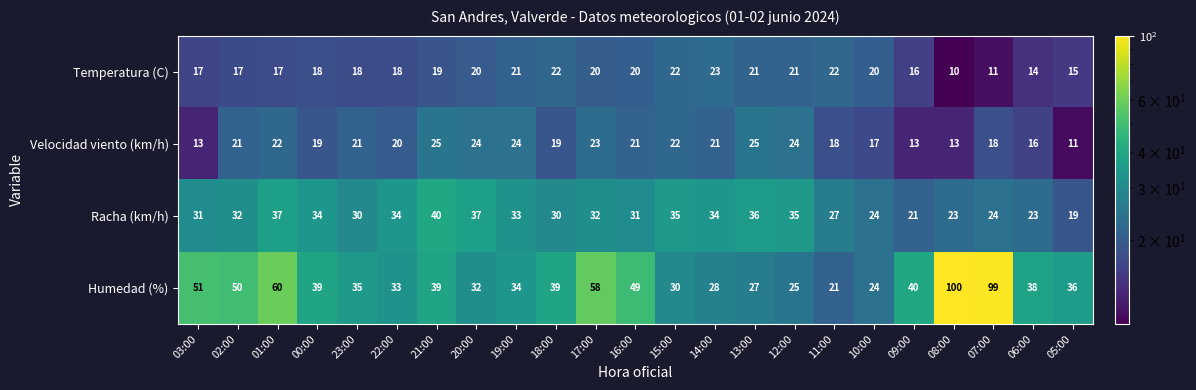

True or false: Temperatura (C) has a value of 24 at 03:00.

False